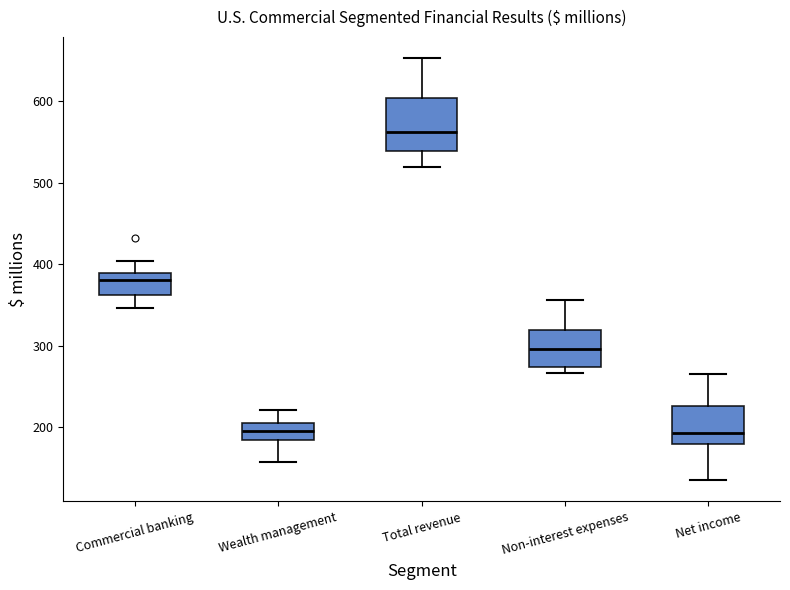

Reading left to right, transcribe this box plot: for each box, give where its median line is, the range the box spans, and where its two whiskers end, as read against the y-axis. The values are not printed on the chart, so give them approximately, as read against the axis.

Commercial banking: median 380, box 360 to 390, whiskers 350 to 400
Wealth management: median 200, box 190 to 210, whiskers 160 to 220
Total revenue: median 560, box 540 to 600, whiskers 520 to 650
Non-interest expenses: median 300, box 270 to 320, whiskers 270 (just below the box's lower edge) to 360
Net income: median 190, box 180 to 230, whiskers 140 to 270